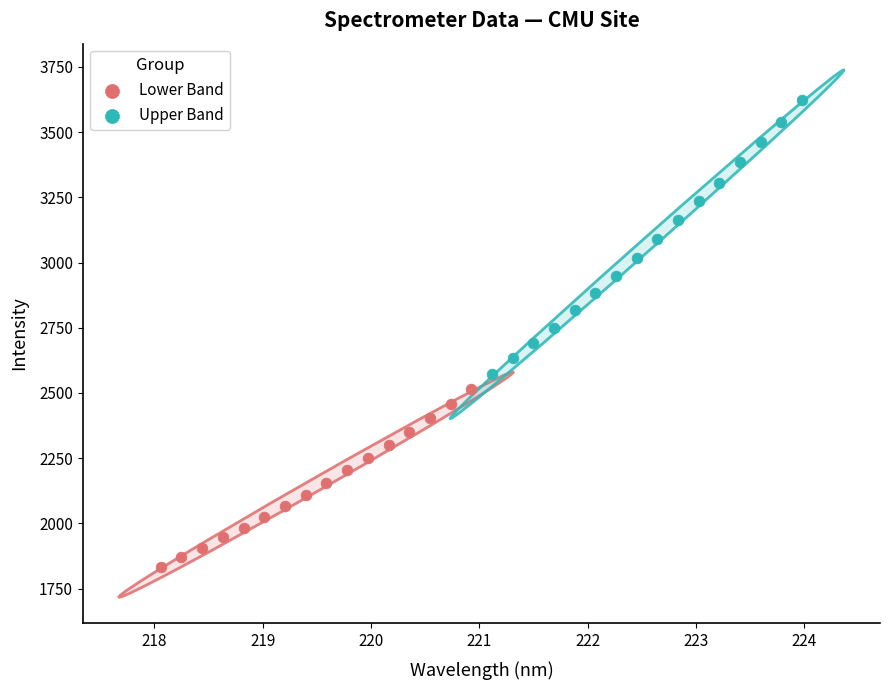

Which series contains the highest Y value?

Upper Band